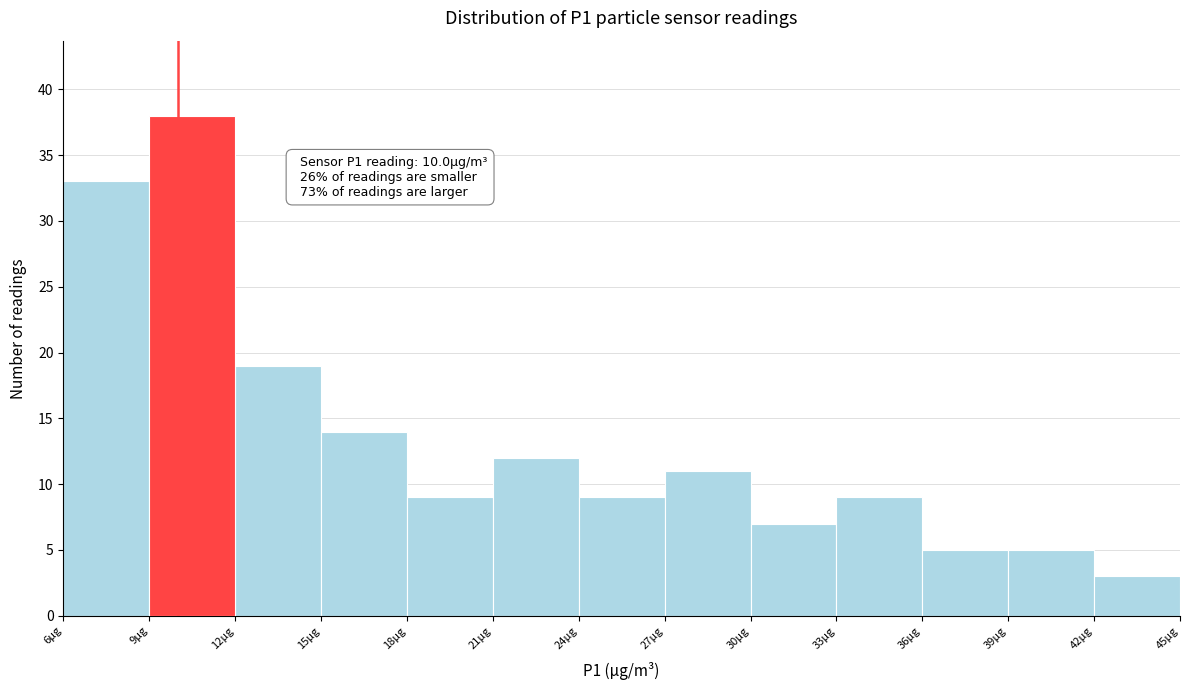

Which range on the x-axis has the tallest bar?

9 to 12